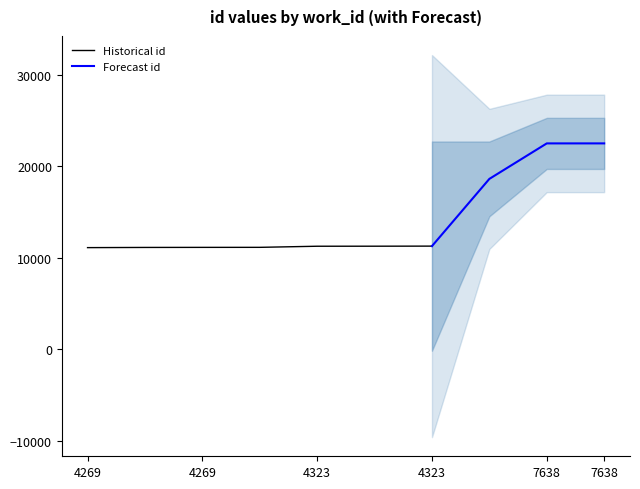

The value at 4269 is 15602. True or false?

False